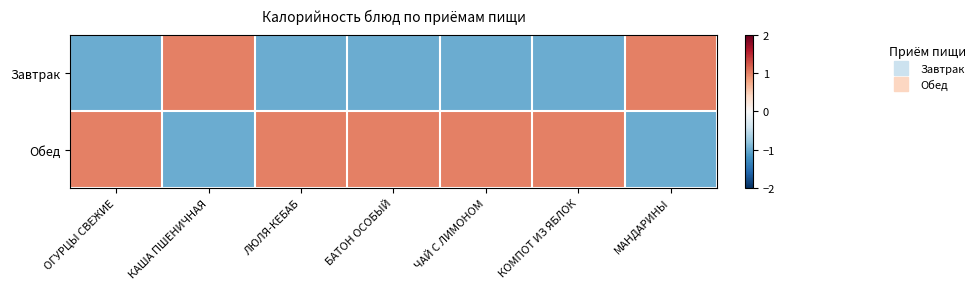

Rank the series by their average value, from lowest to highest.

Завтрак, Обед